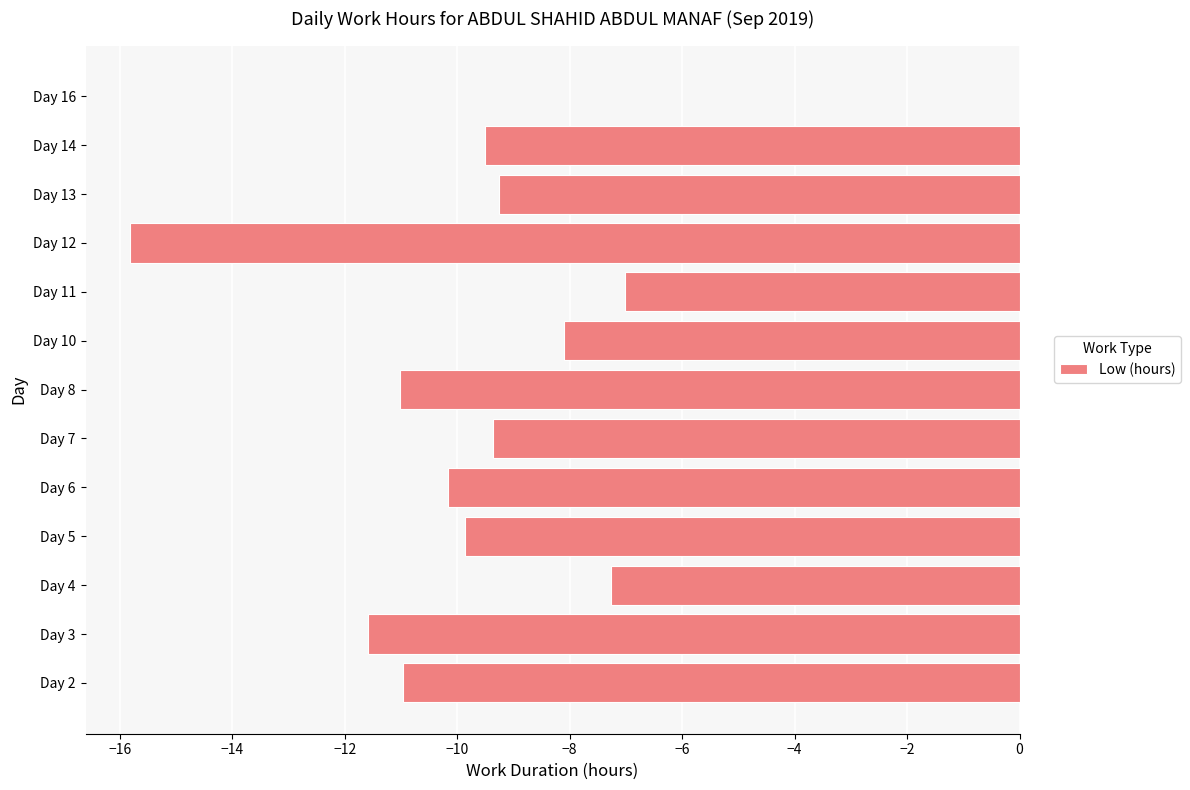

Which has a higher value, Day 10 or Day 2?

Day 10